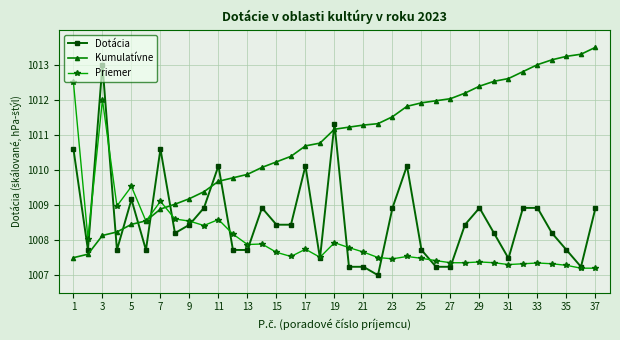

Rank the series by their average value, from lowest to highest.

Priemer, Dotácia, Kumulatívne